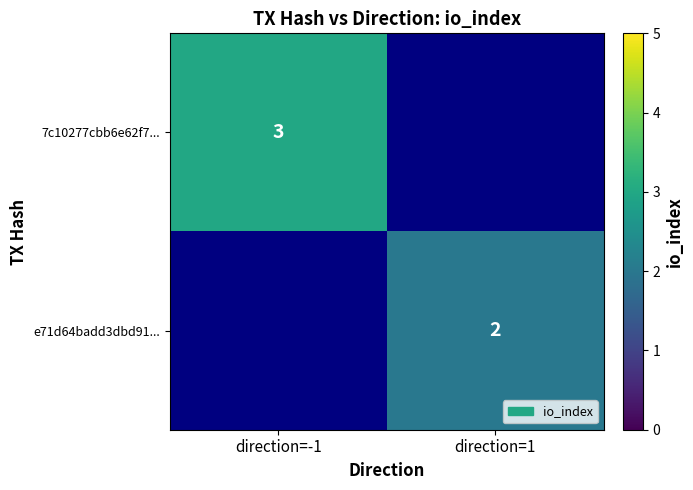

True or false: 7c10277cbb6e62f7... has a value of 5 at direction=-1.

False